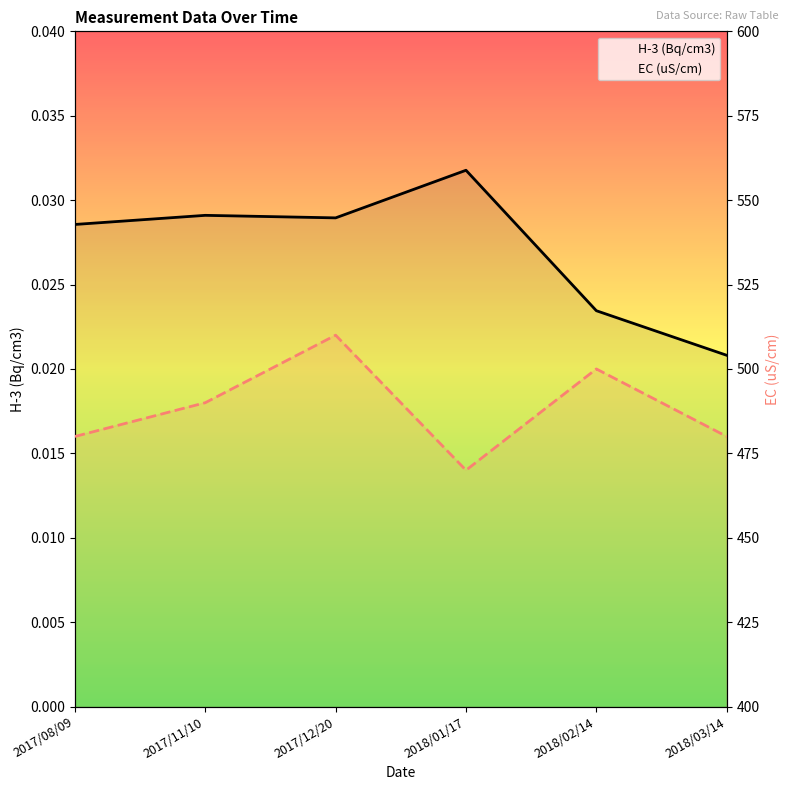

Reading left to right, what are all the values shown in this chart?

H-3 (Bq/cm3): 0.0	0.0	0.0	0.0	0.0	0.0
EC (uS/cm): 480.0	490.0	510.0	470.0	500.0	480.0